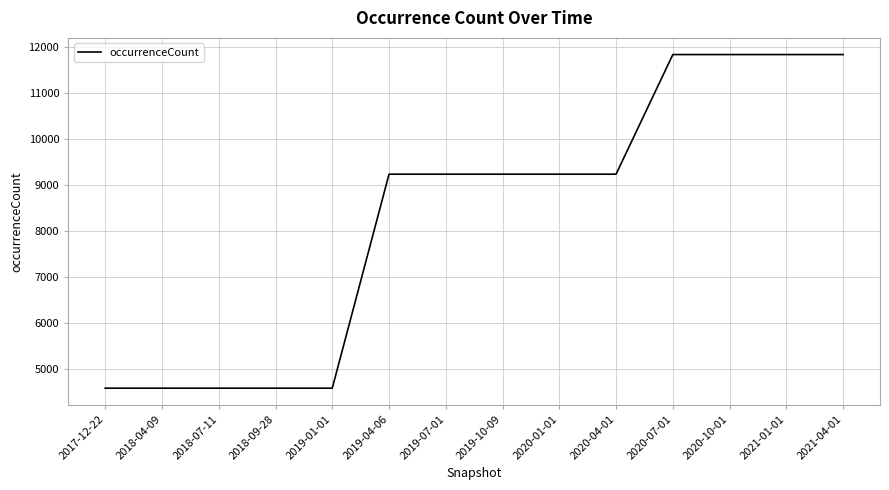

What value does the data have at 2019-01-01?

4574